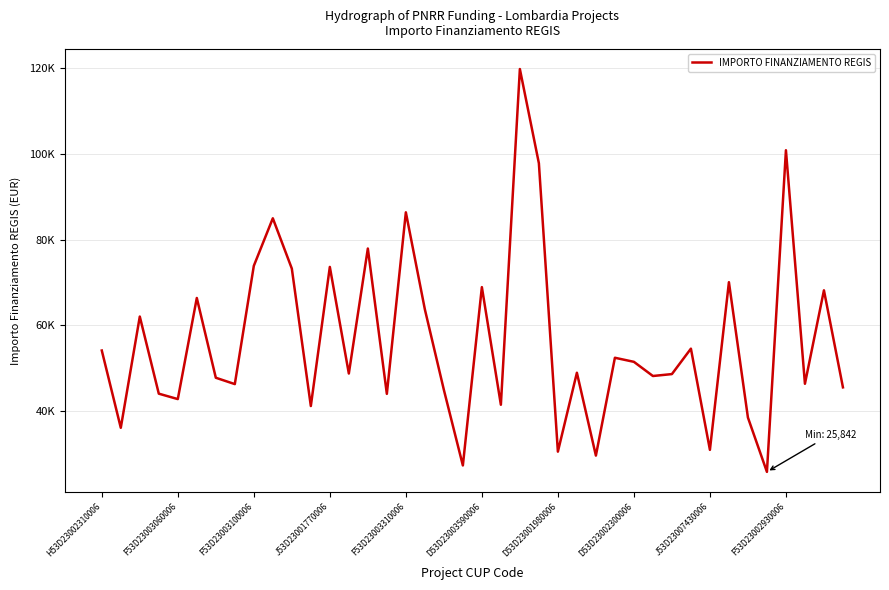

Reading right to left, what are all the values shown in this chart?

45553.7	68180.1	46386.6	100847.1	25842.4	38513.5	70077.9	30978.2	54577.6	48646.7	48200.6	51504.7	52455.4	29640.7	48957.9	30558.8	97812.0	119783.4	41496.0	68925.6	27342.9	44978.7	63747.5	86371.0	44036.1	77926.5	48776.3	73636.1	41196.6	73250.1	84977.9	73886.6	46312.5	47794.5	66393.6	42816.5	44080.6	62062.4	36123.8	54144.9